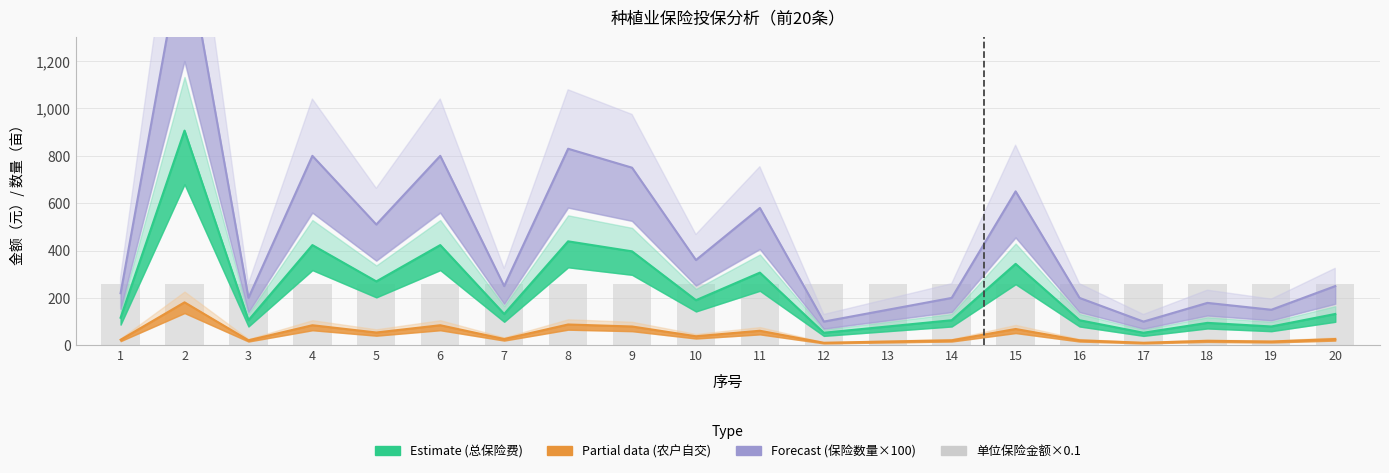

What is the greatest value displayed?

1714.0